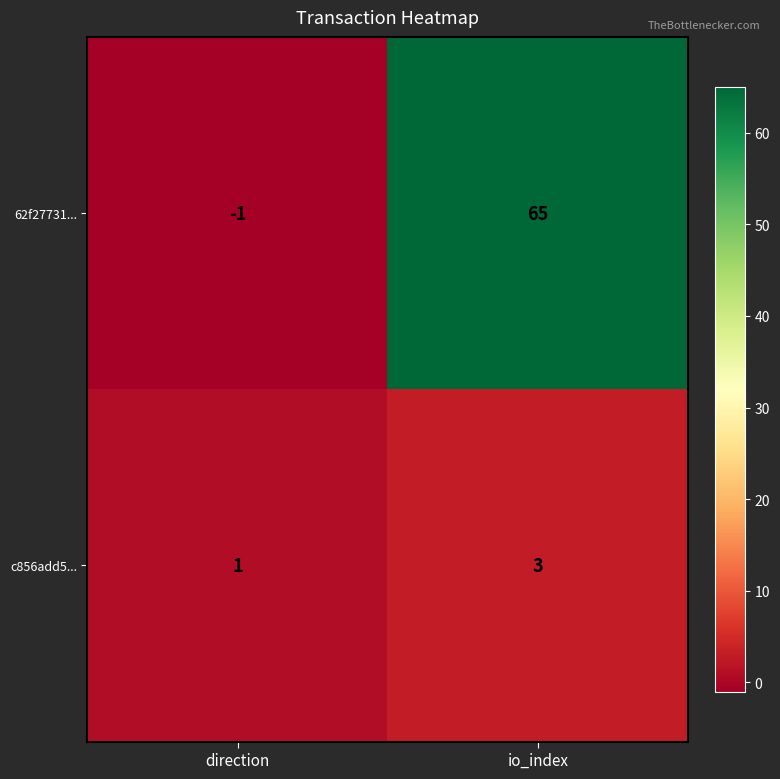

Count the number of data series in this chart.

2